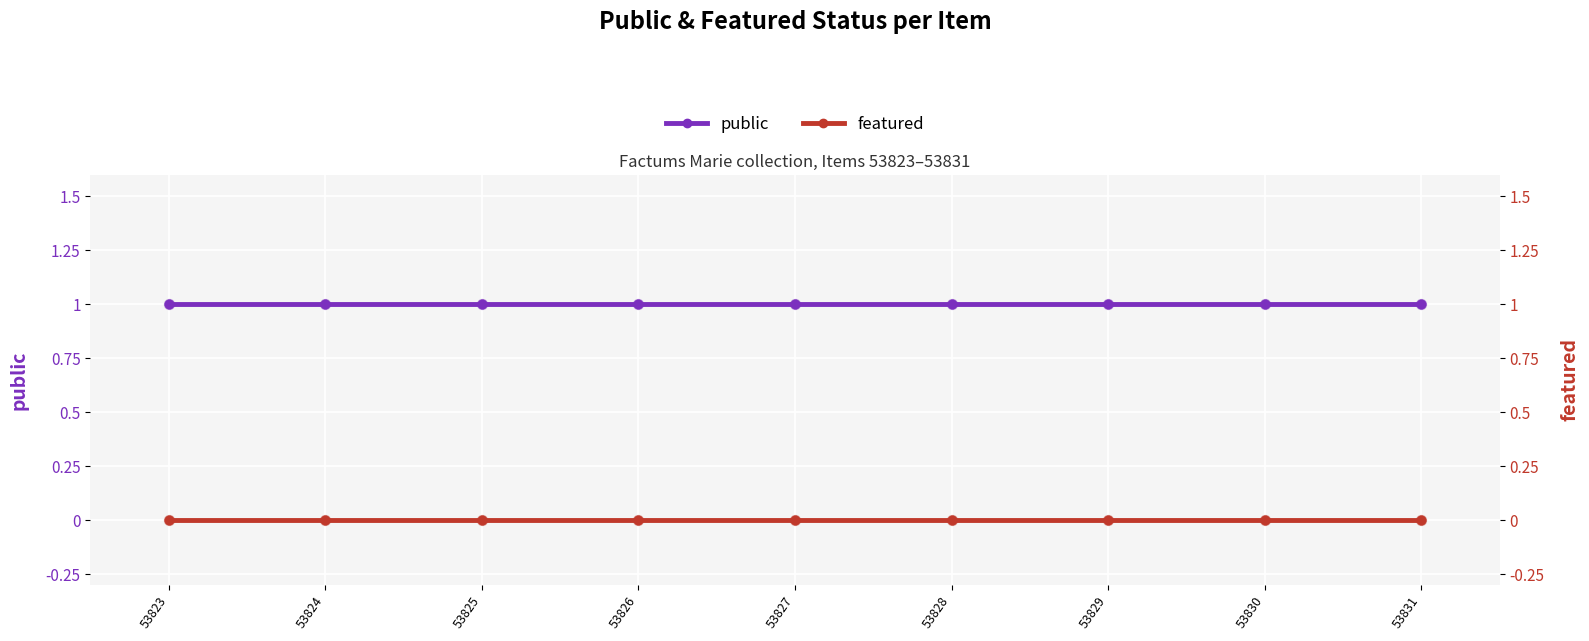

Which series reaches the minimum Y coordinate?

featured